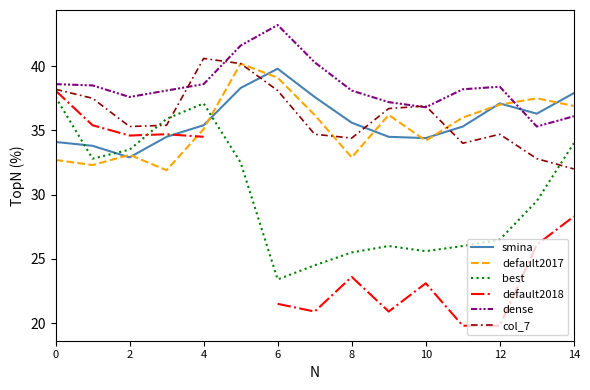

What are all the series names shown in the legend?

smina, default2017, best, default2018, dense, col_7